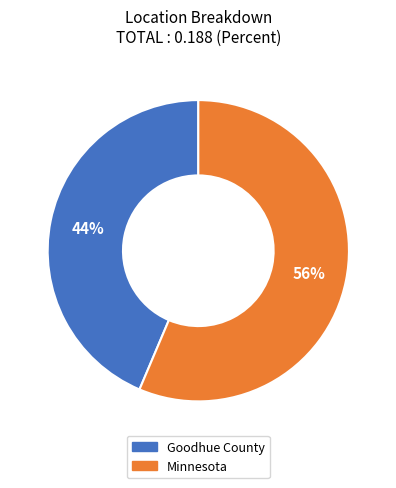

How many slices are in this pie chart?

2